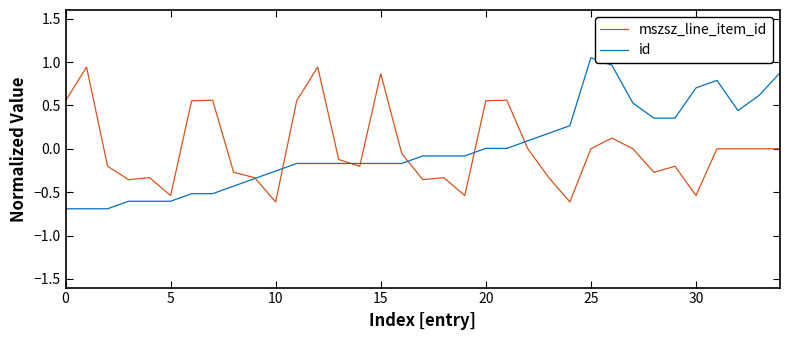

What is the minimum value shown in the chart?

-0.7